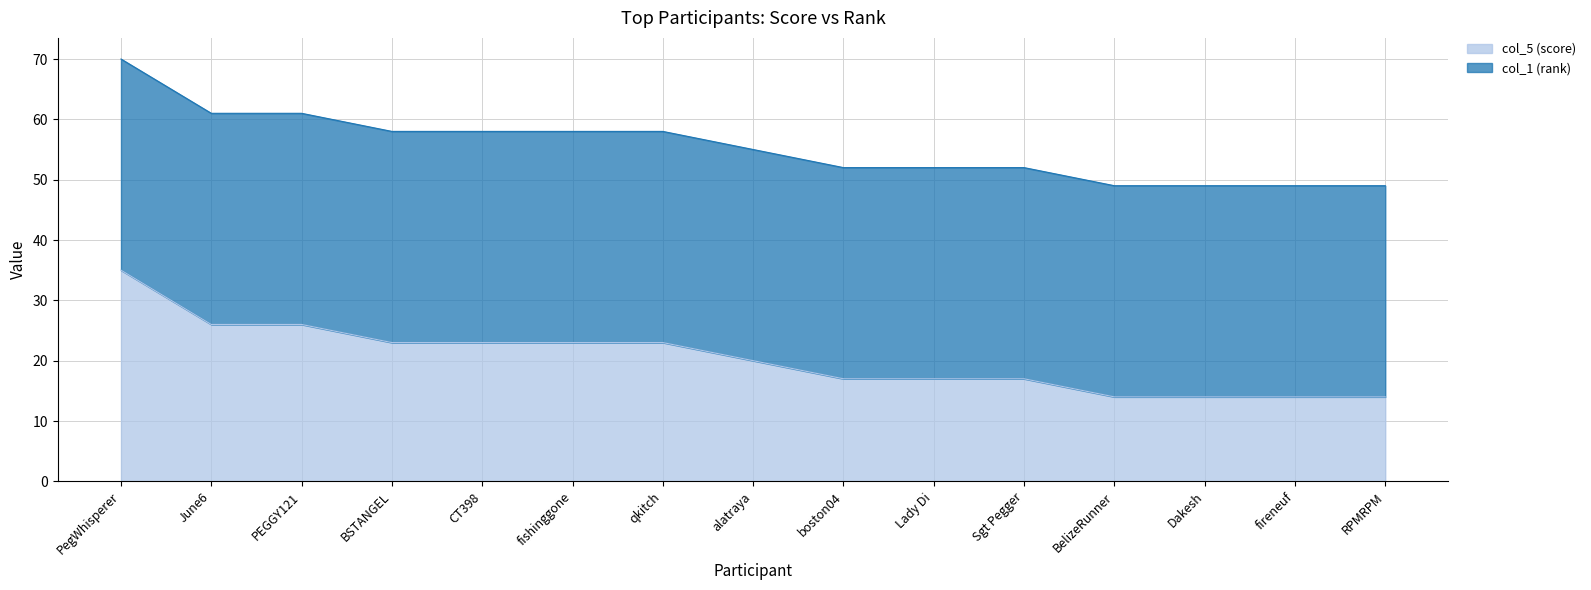

What is the ratio of the value at alatraya to the value at fishinggone?

0.9